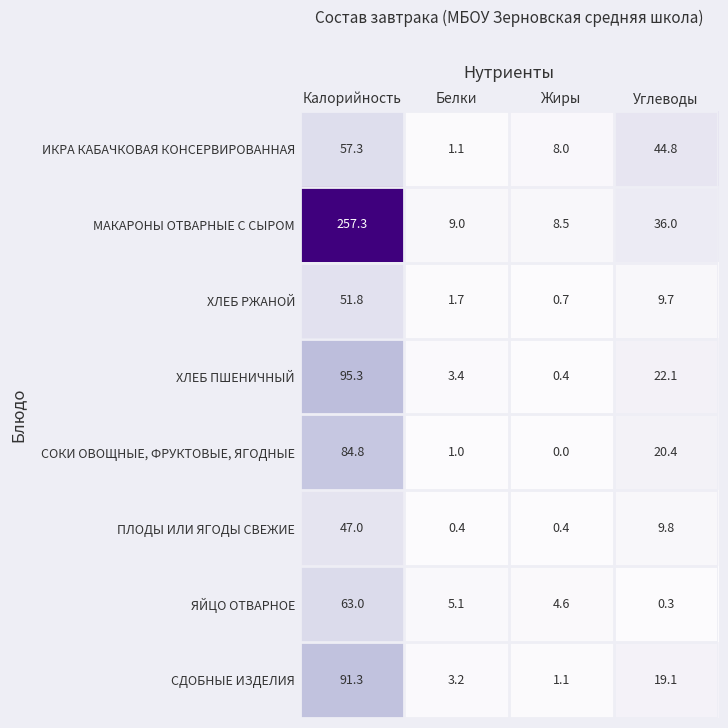

Which category has the lowest value across all series?

Жиры